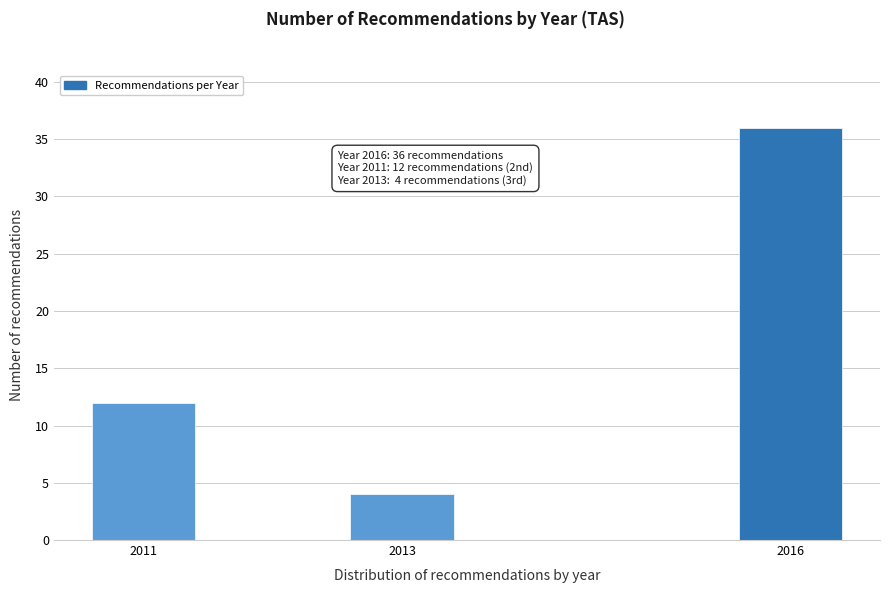

Reading left to right, what are all the values shown in this chart?

12	4	36